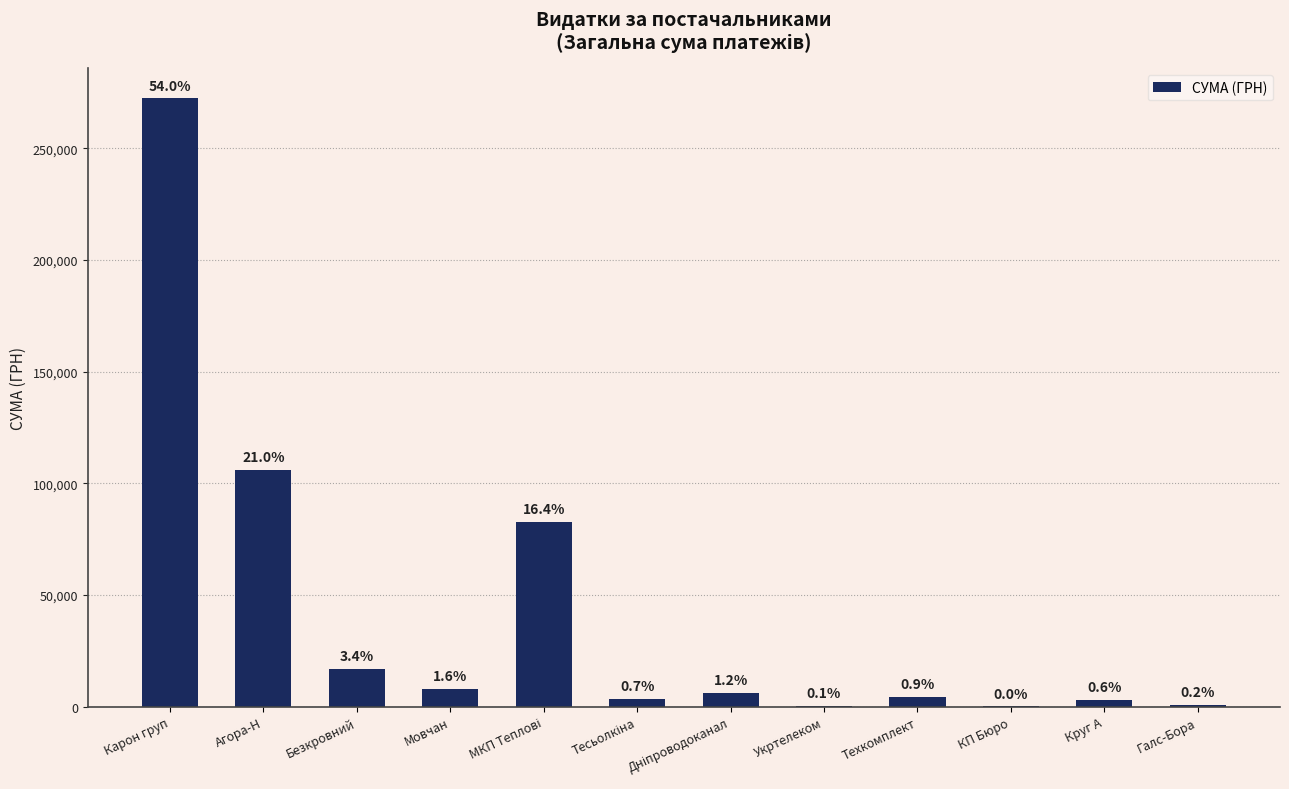

List the labels in order of value, smallest first.

КП Бюро, Укртелеком, Галс-Бора, Круг А, Тесьолкіна, Техкомплект, Дніпроводоканал, Мовчан, Безкровний, МКП Теплові, Агора-Н, Карон груп